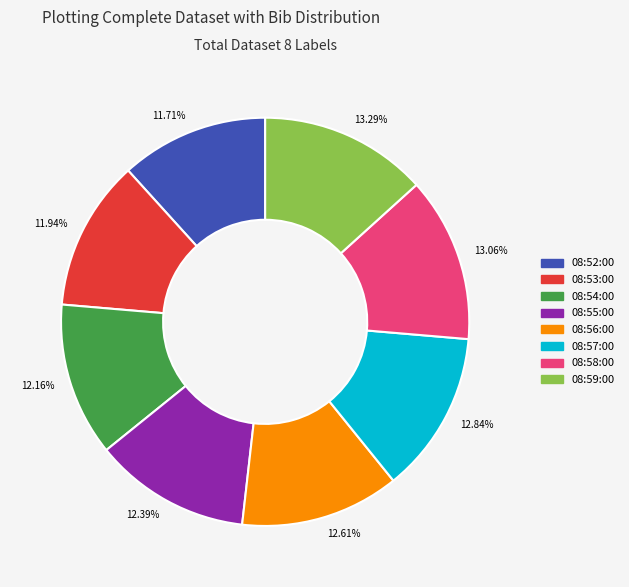

The 08:57:00 slice represents 13% of the pie. True or false?

True